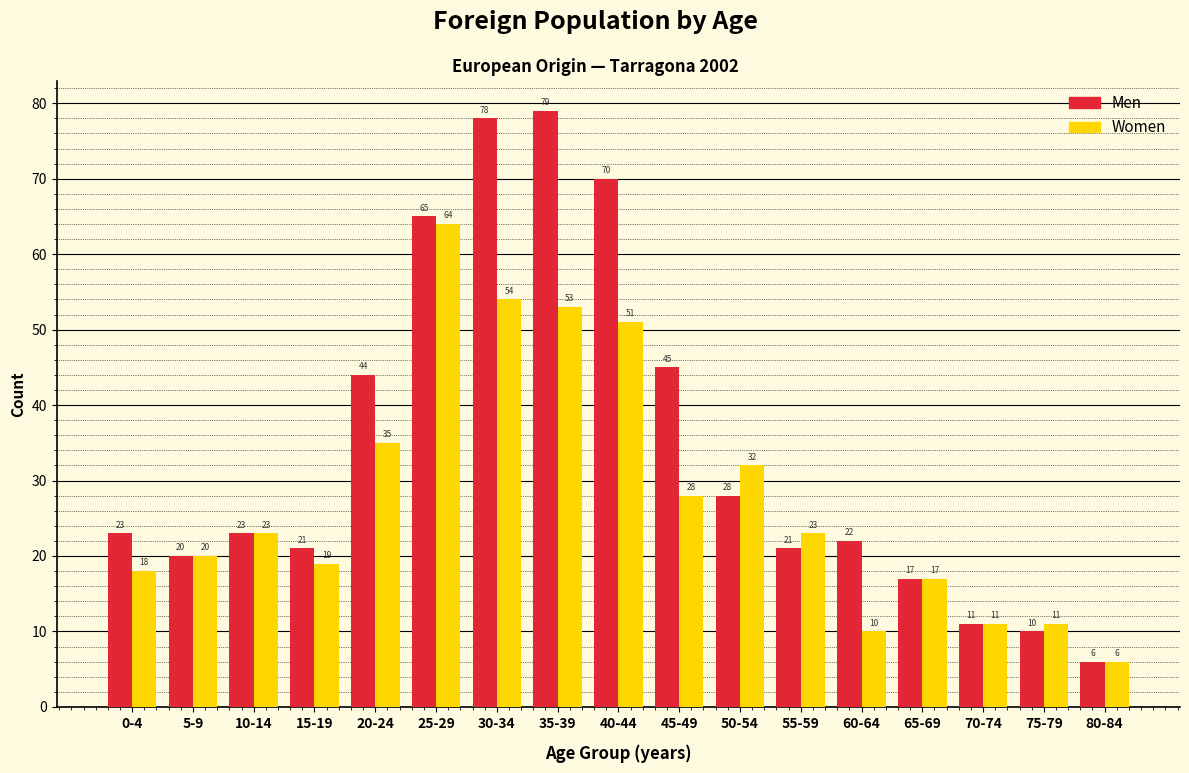

Reading right to left, what are all the values shown in this chart?

Men: 80-84=6	75-79=10	70-74=11	65-69=17	60-64=22	55-59=21	50-54=28	45-49=45	40-44=70	35-39=79	30-34=78	25-29=65	20-24=44	15-19=21	10-14=23	5-9=20	0-4=23
Women: 80-84=6	75-79=11	70-74=11	65-69=17	60-64=10	55-59=23	50-54=32	45-49=28	40-44=51	35-39=53	30-34=54	25-29=64	20-24=35	15-19=19	10-14=23	5-9=20	0-4=18